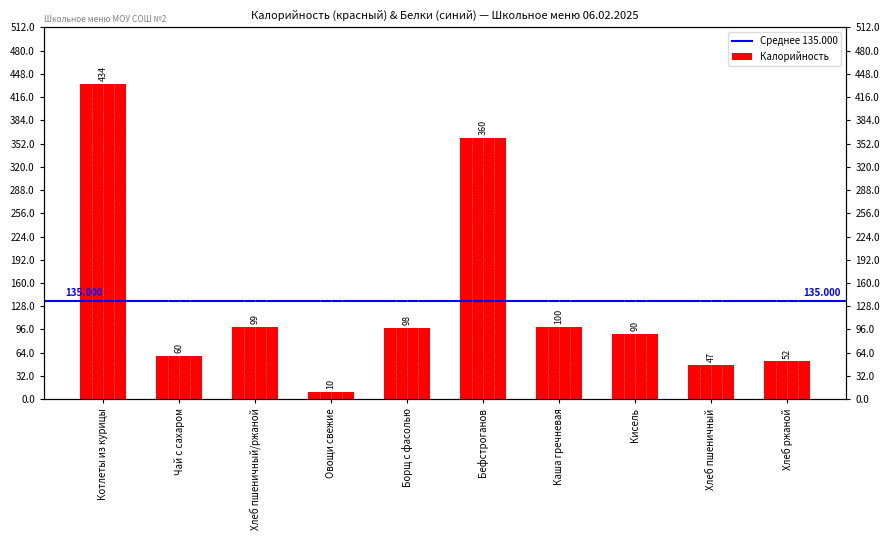

Rank the categories by value from highest to lowest.

Котлеты из курицы, Бефстроганов, Каша гречневая, Хлеб пшеничный/ржаной, Борщ с фасолью, Кисель, Чай с сахаром, Хлеб ржаной, Хлеб пшеничный, Овощи свежие